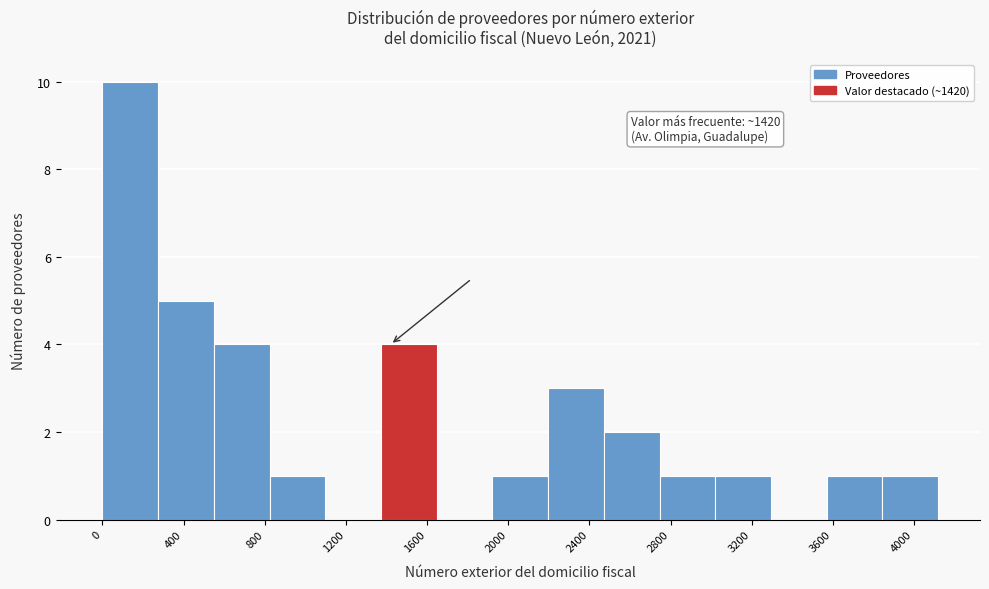

Over which range of the x-axis is the bar tallest?

0 to 250